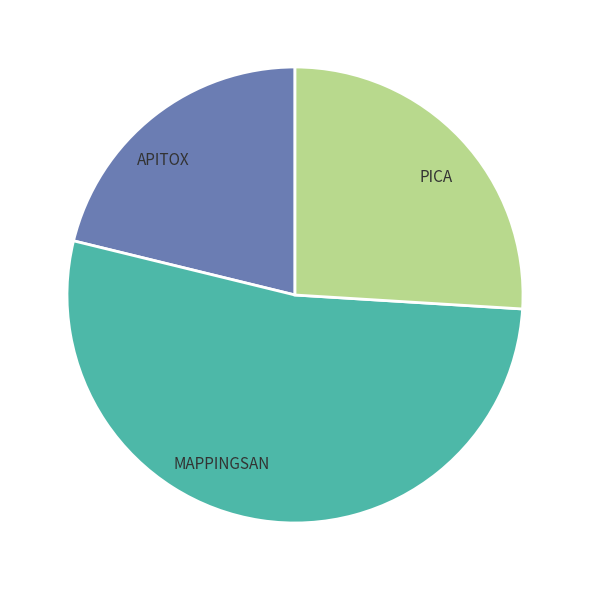

How many segments does this pie chart have?

3